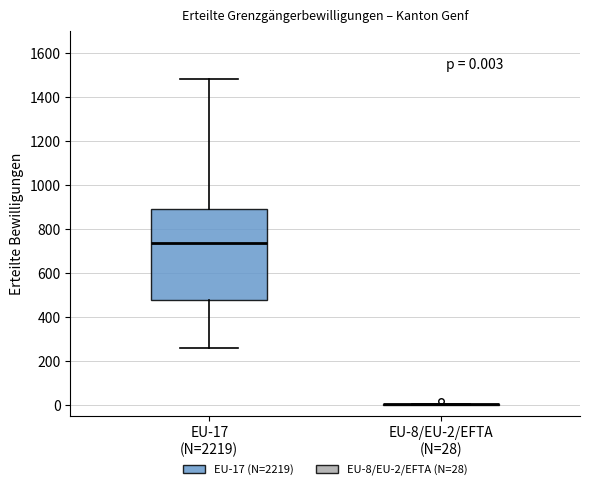

Comparing the boxes themselves (not the whiskers), which one is the tallest?

EU-17 (N=2219)